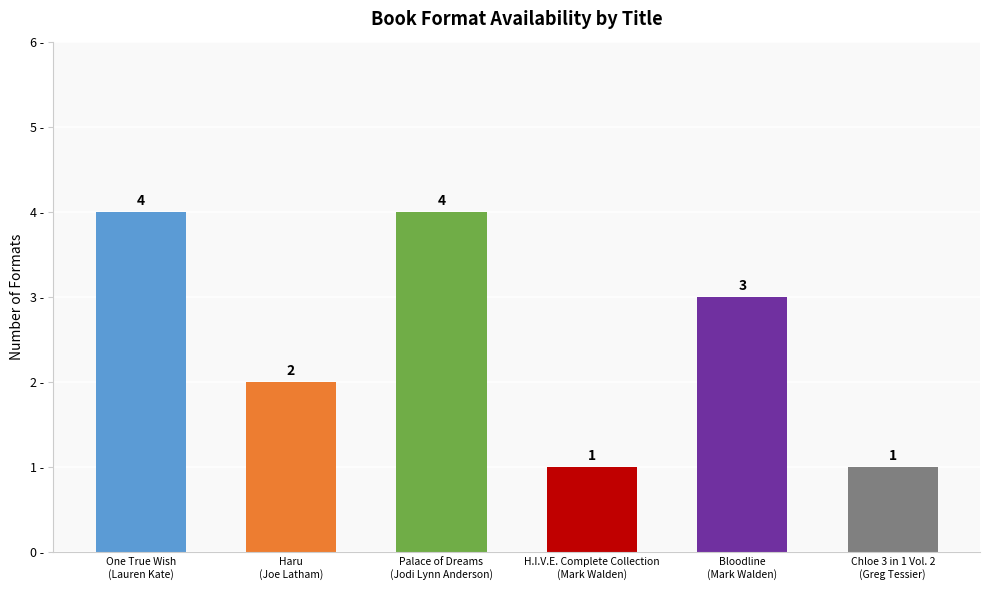

What is the difference between the maximum and minimum values?

3